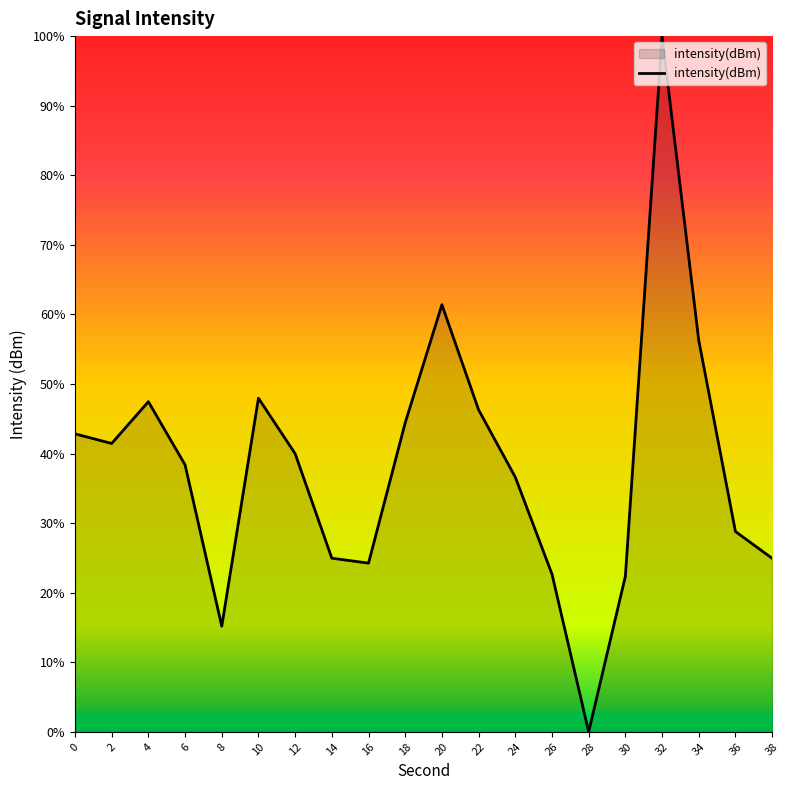

Does the chart have visible grid lines?

No